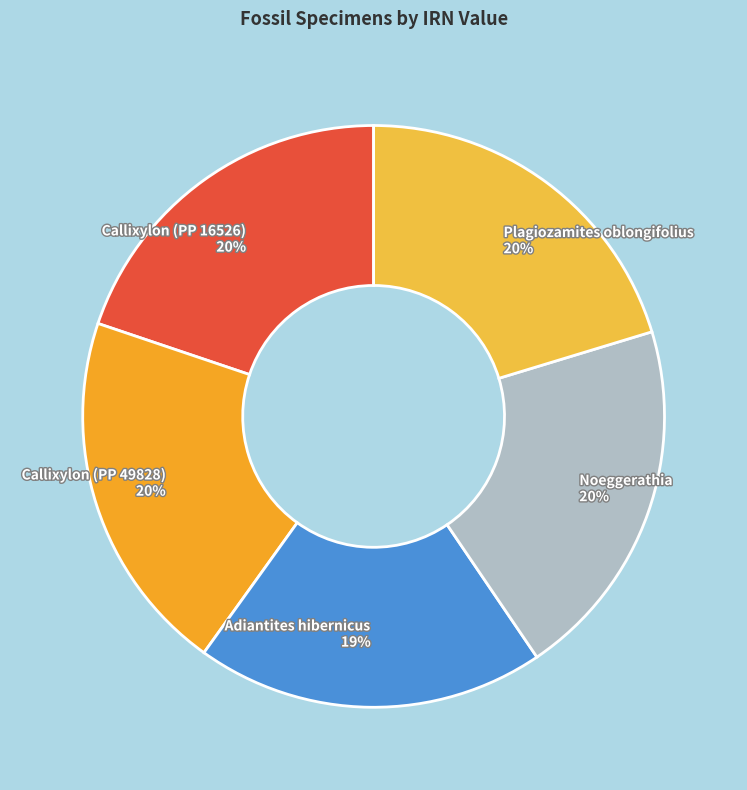

How many segments does this pie chart have?

5